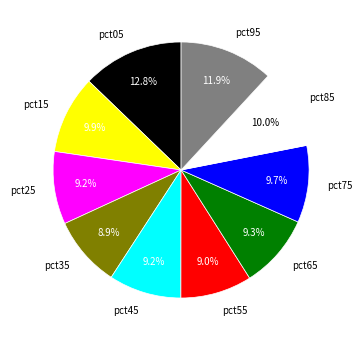

To the nearest percent, what is the difference between the largest and smallest slice percentages?

4%